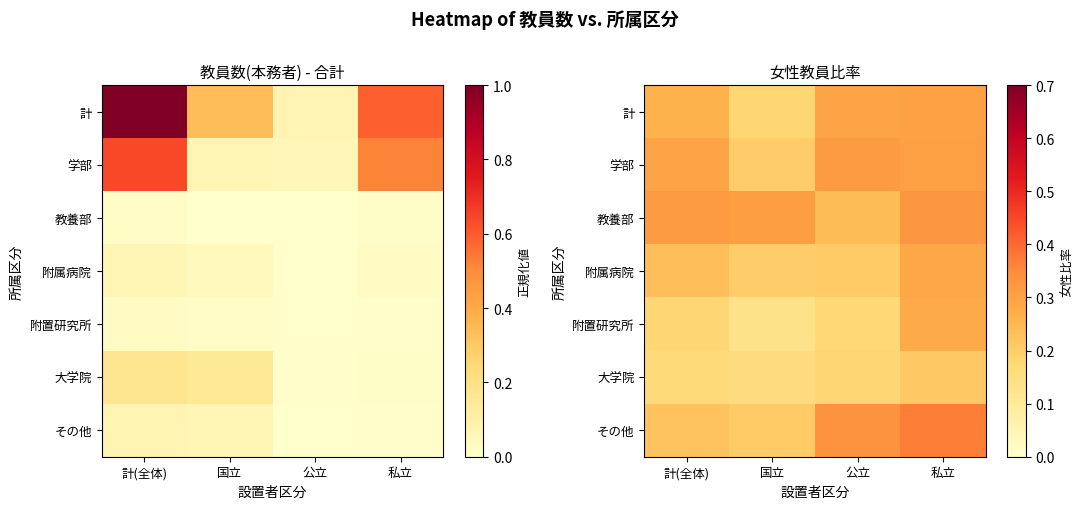

Which category has the lowest value across all series?

国立